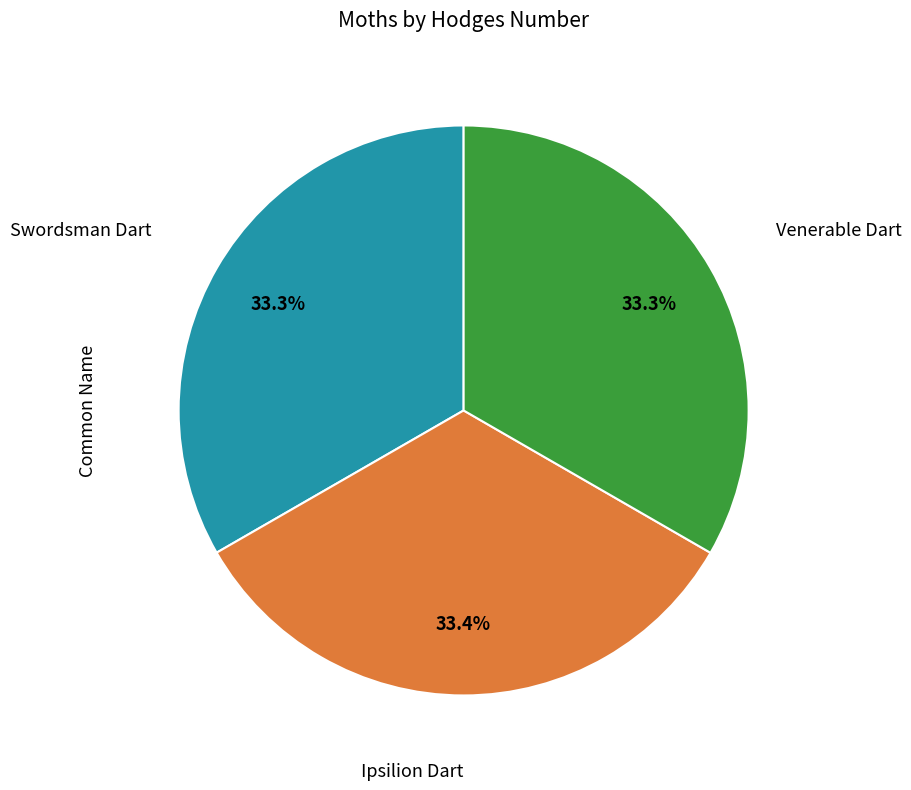

Is there any slice that represents more than half of the pie?

No